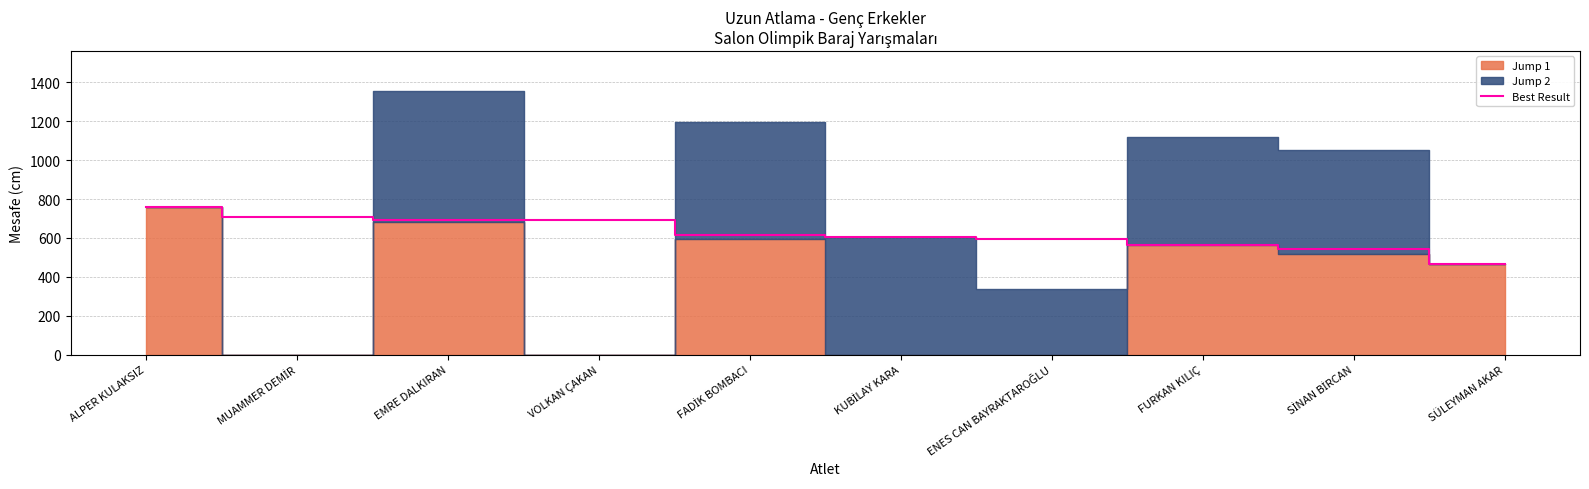

What is the difference between the values at FURKAN KILIÇ and SİNAN BİRCAN?

18